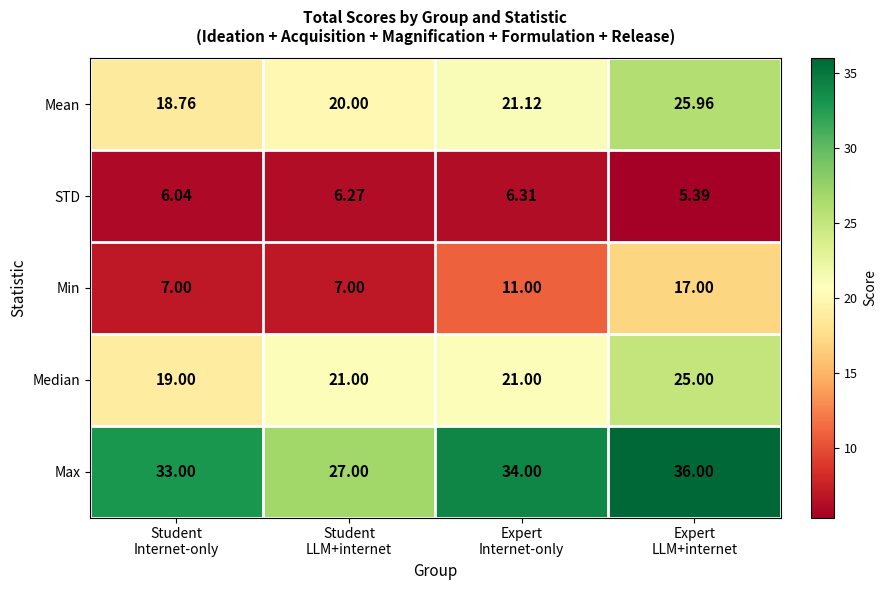

Which series has the largest total across all categories?

Max